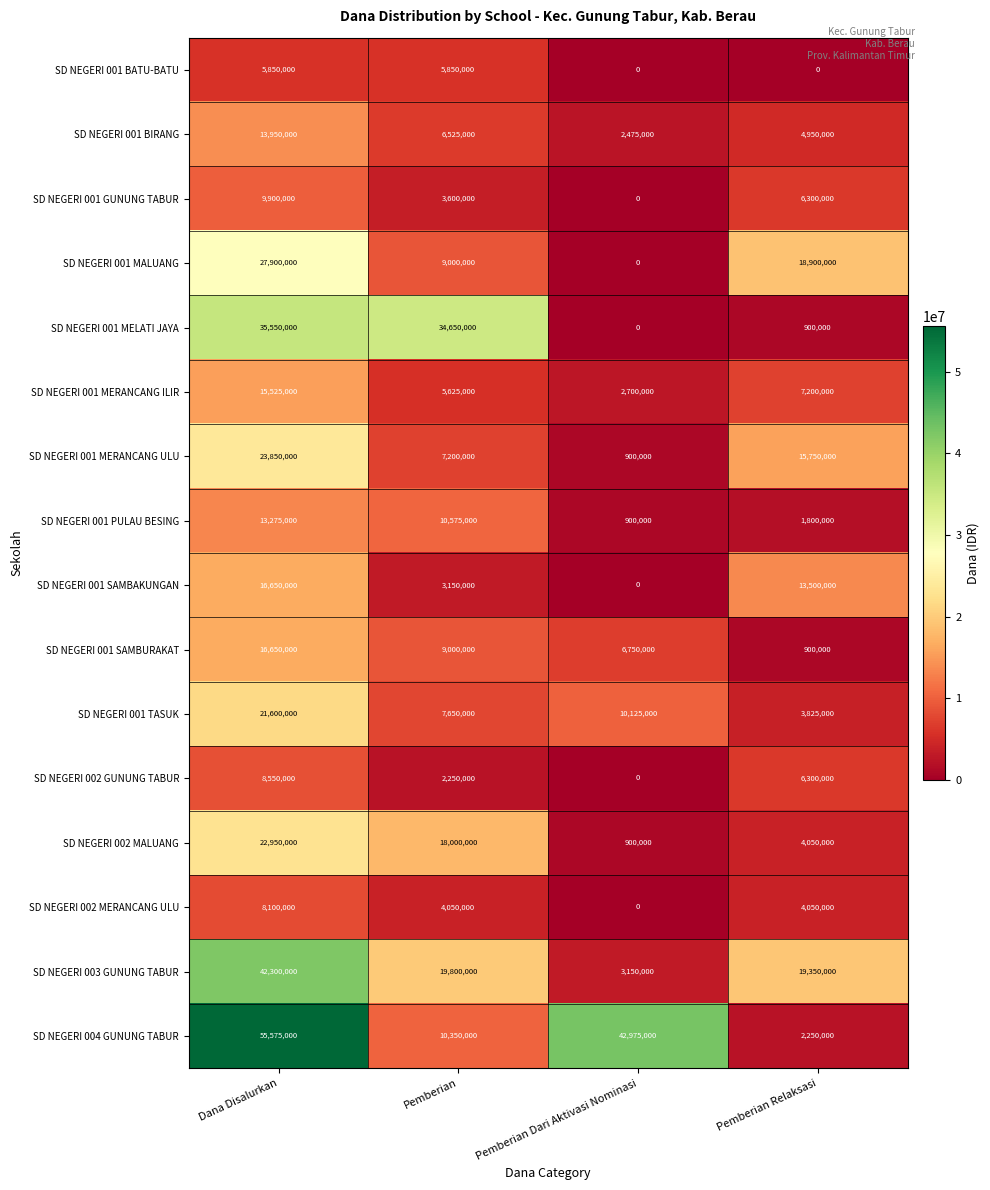

What is the sum of all SD NEGERI 001 PULAU BESING values?

26550000